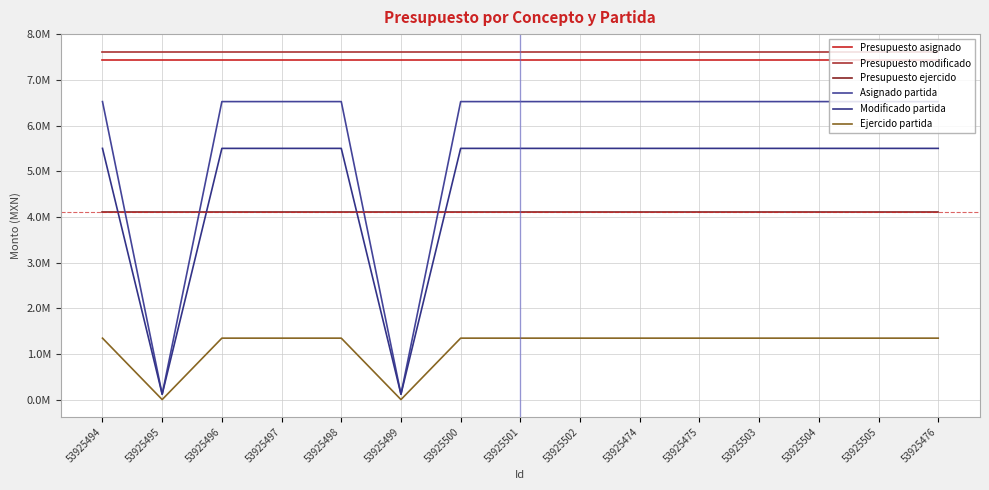

At which category does the chart reach its minimum across all series?

53925495